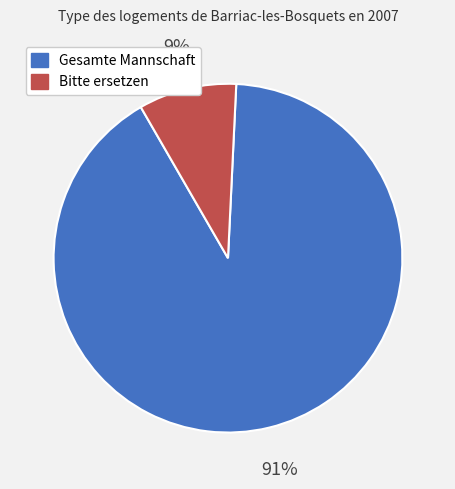

What is the ratio of the value at Bitte ersetzen to the value at Gesamte Mannschaft?

0.1